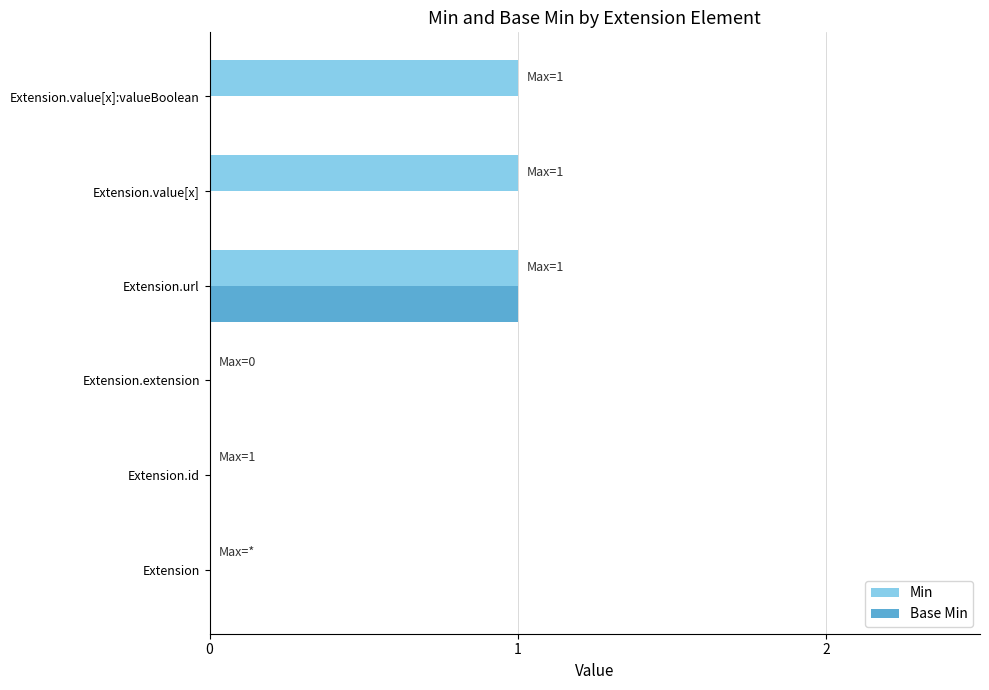

Is it true that Min equals 2 at Extension.url?

False